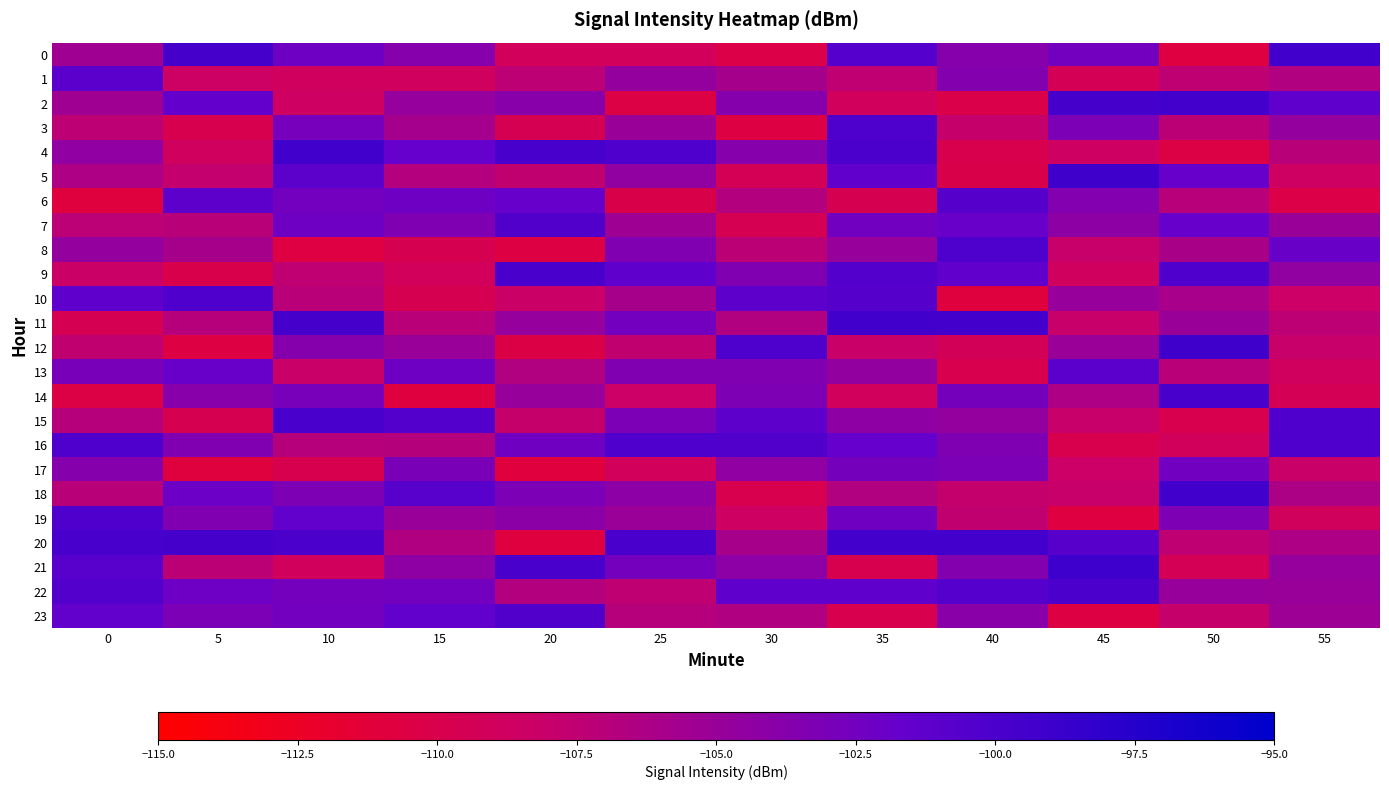

What is the total value across all series at 30?

-2527.3